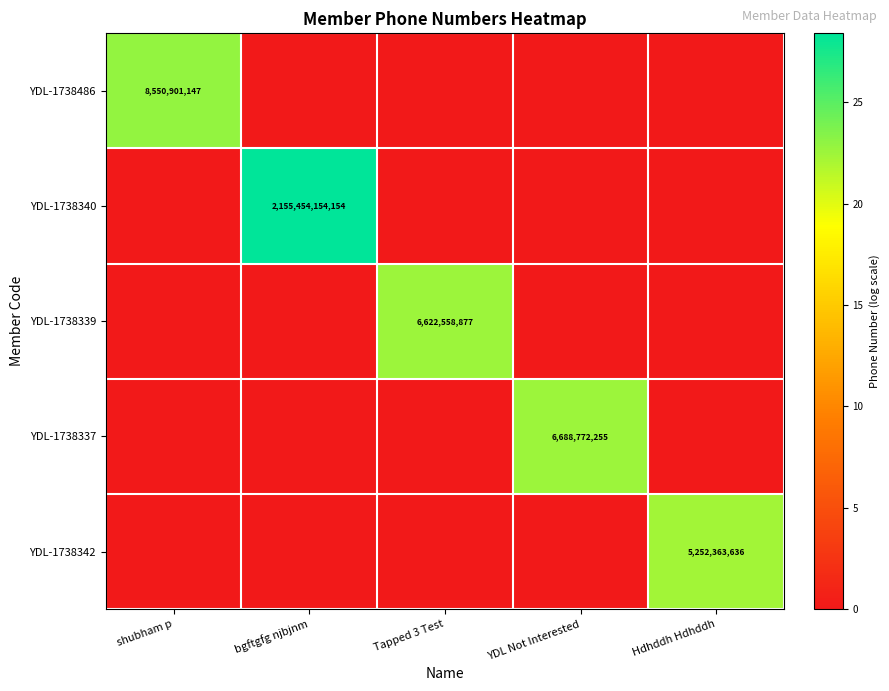

Which has a higher value, Hdhddh Hdhddh or shubham p?

shubham p